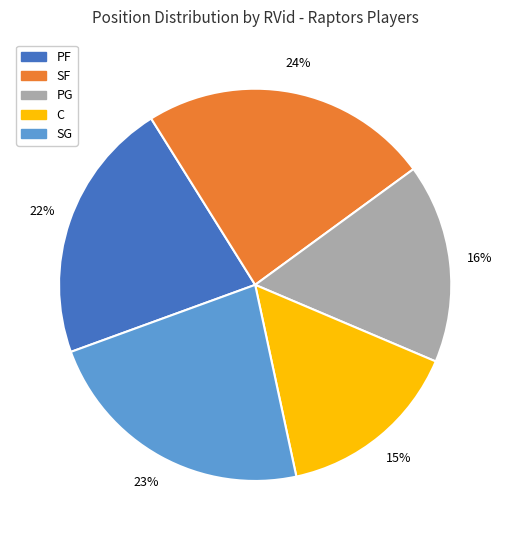

Is there a majority slice in this chart?

No